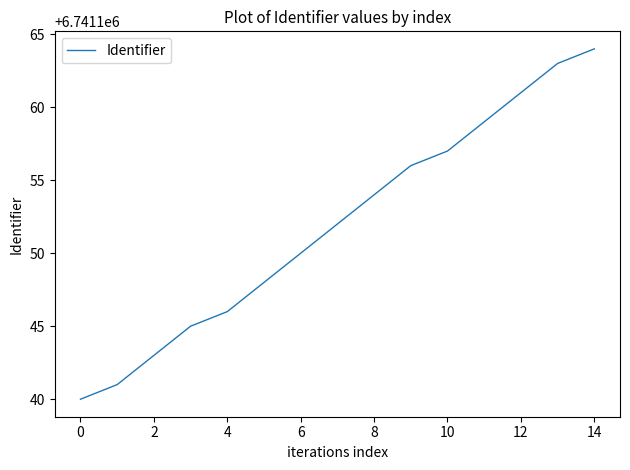

What is the maximum value shown in the chart?

6741164